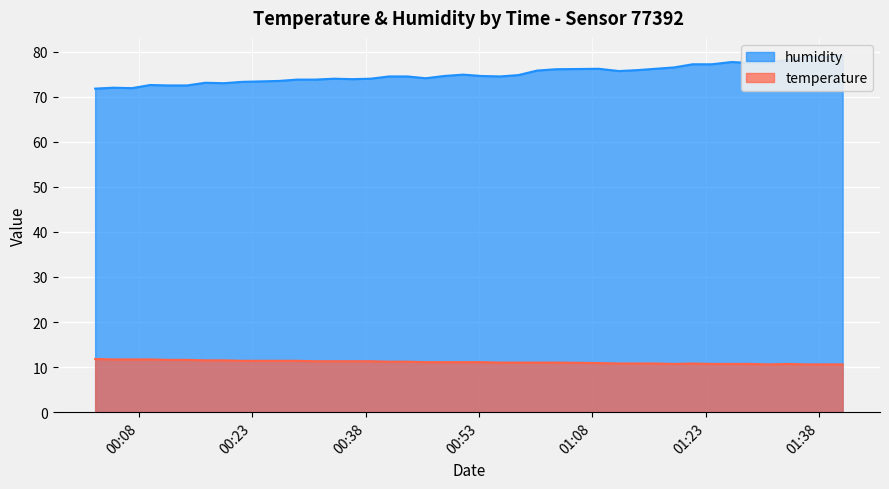

What is the difference between the temperature values at 2023-06-04T00:02:13 and 2023-06-04T01:26:25?

1.1